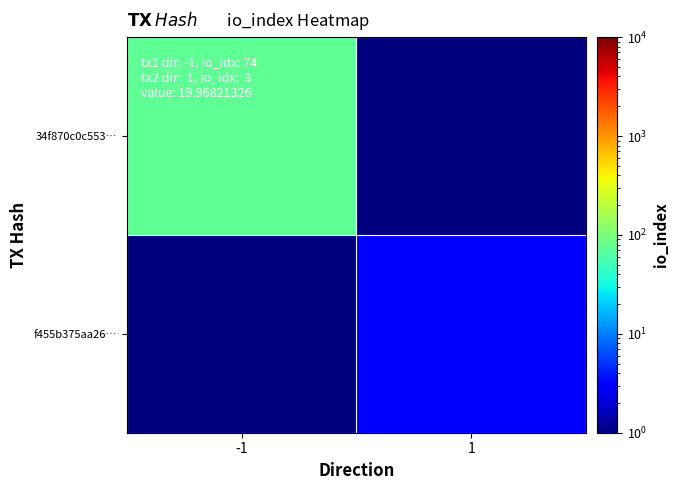

Between 1 and -1, which is larger?

-1